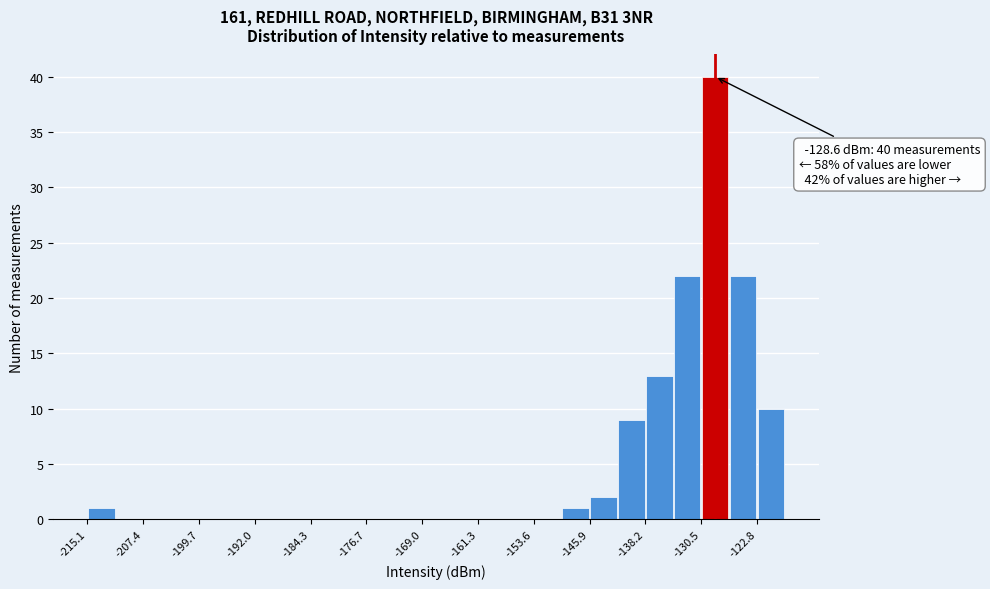

Around what value on the x-axis is the tallest bar? Give the approximate position of its centre, as read against the axis.

-129